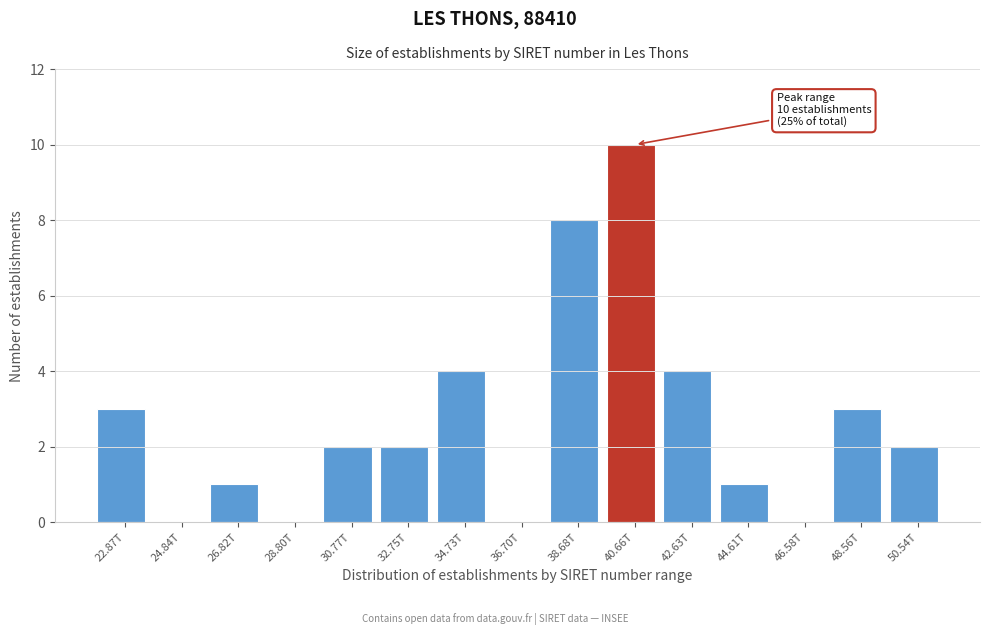

Reading right to left, extract all data points from this chart.

50.54T=2	48.56T=3	46.58T=0	44.61T=1	42.63T=4	40.66T=10	38.68T=8	36.70T=0	34.73T=4	32.75T=2	30.77T=2	28.80T=0	26.82T=1	24.84T=0	22.87T=3